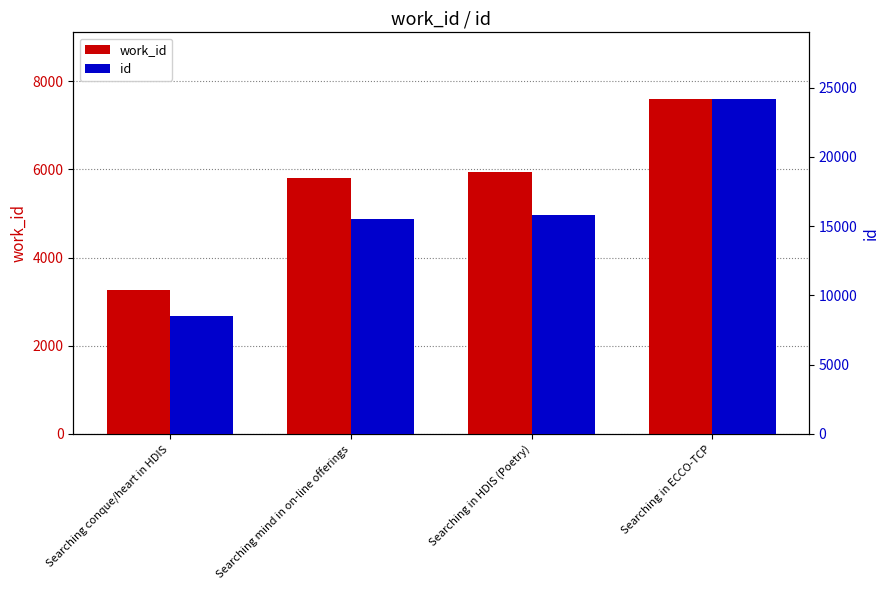

List the labels in order of work_id value, largest first.

Searching in ECCO-TCP, Searching in HDIS (Poetry), Searching mind in on-line offerings, Searching conque/heart in HDIS